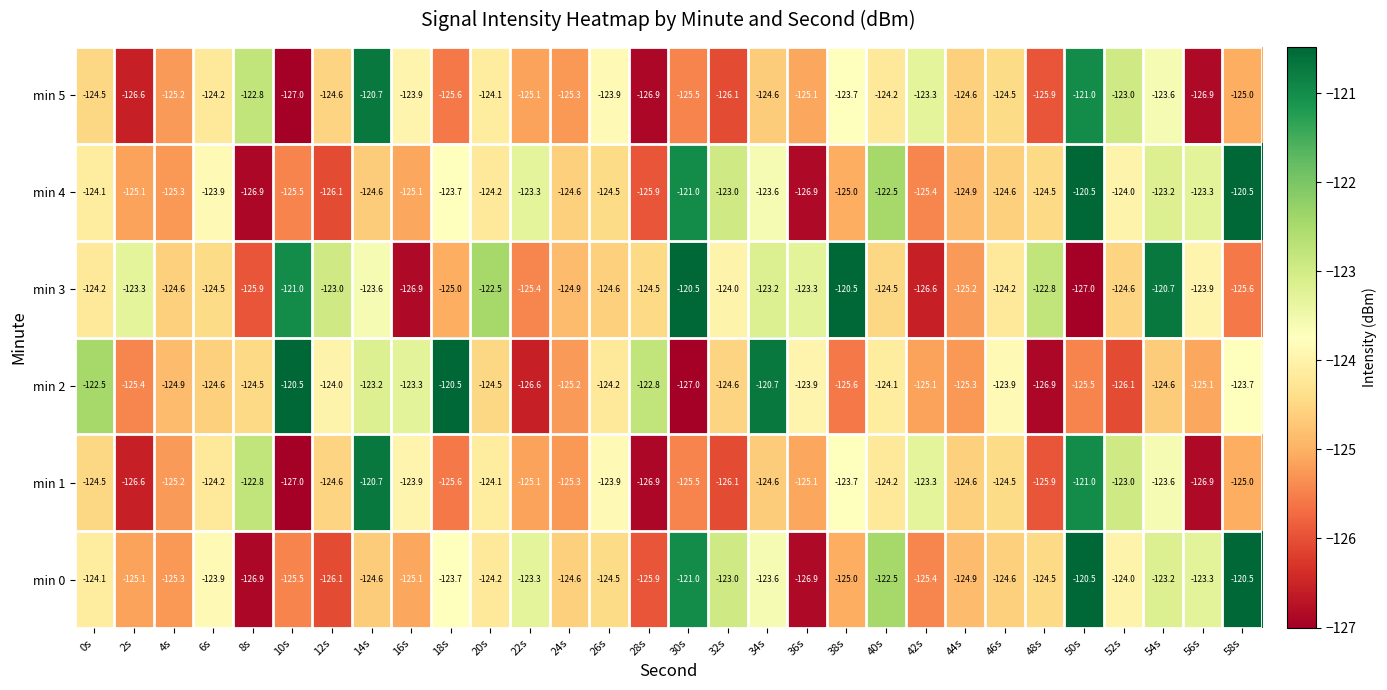

How many distinct data groups are displayed?

6